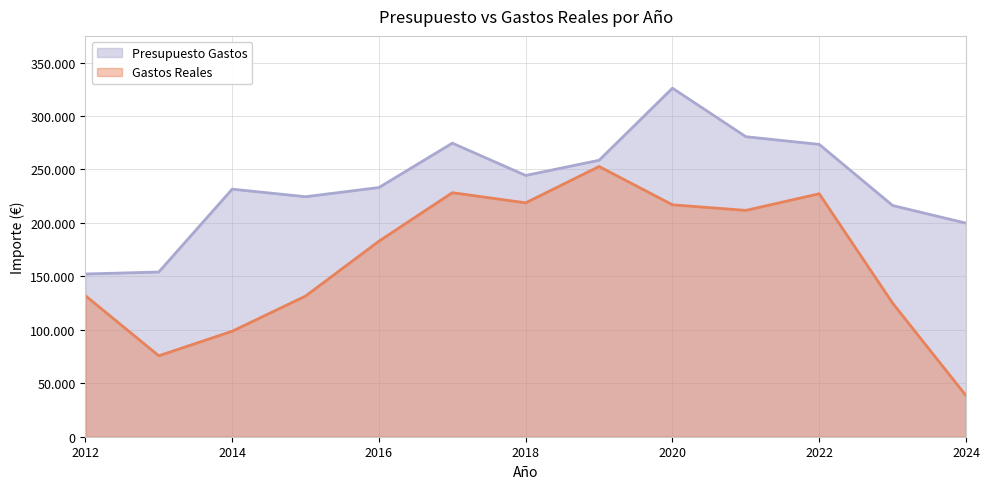

How many data points does each series have?

13